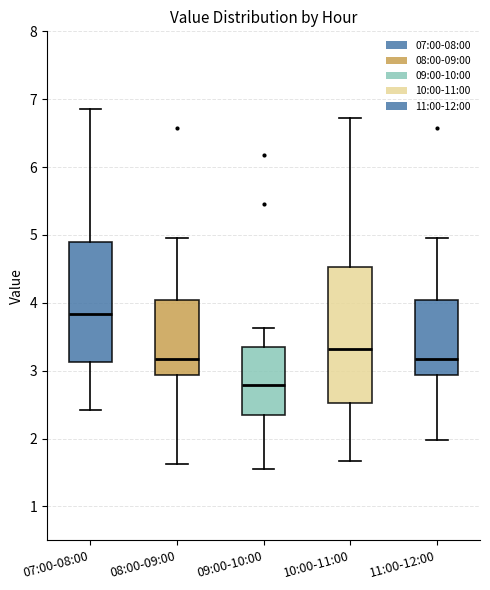

Reading left to right, transcribe this box plot: for each box, give where its median line is, the range the box spans, and where its two whiskers end, as read against the y-axis. The values are not printed on the chart, so give them approximately, as read against the axis.

07:00-08:00: median 3.8, box 3.1 to 4.9, whiskers 2.4 to 6.9
08:00-09:00: median 3.2, box 2.9 to 4.0, whiskers 1.6 to 5.0
09:00-10:00: median 2.8, box 2.3 to 3.3, whiskers 1.6 to 3.6
10:00-11:00: median 3.3, box 2.5 to 4.5, whiskers 1.7 to 6.7
11:00-12:00: median 3.2, box 2.9 to 4.0, whiskers 2.0 to 5.0